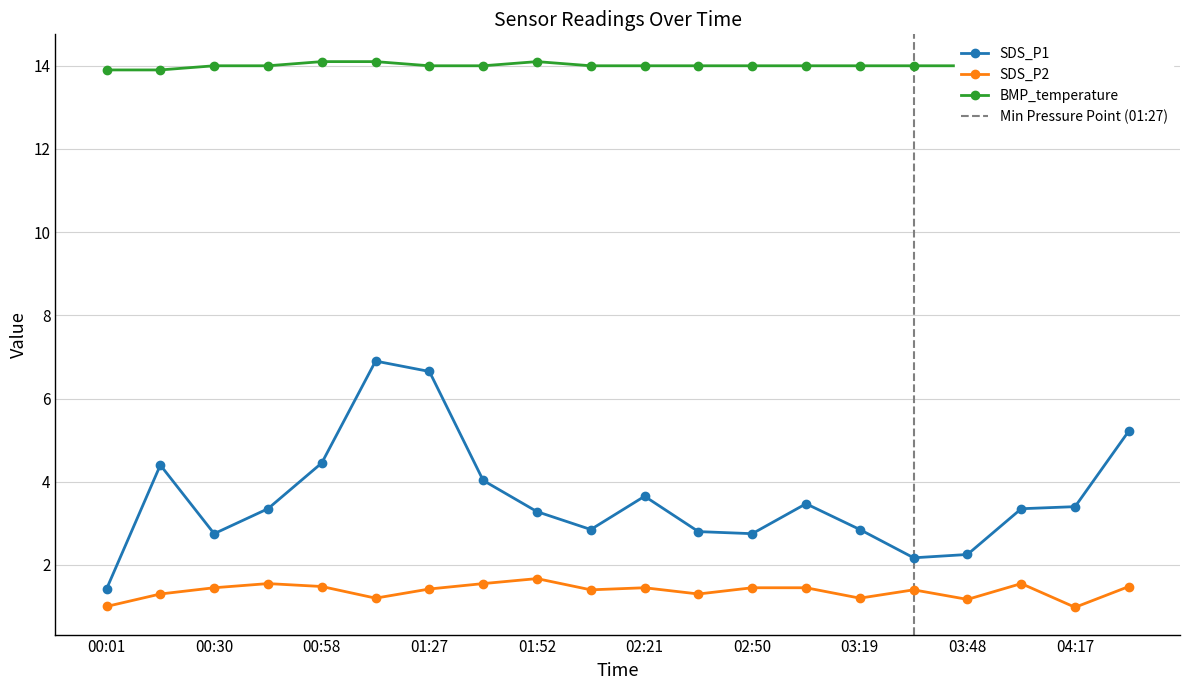

What is the label of the 7th point from the right?

03:05